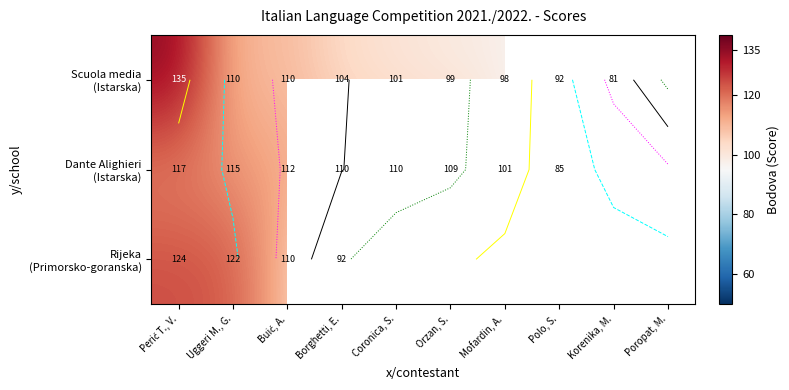

At Perić T., V., list the series in order from smallest to largest.

Dante Alighieri (Istarska), Rijeka (Primorsko-goranska), Scuola media (Istarska)